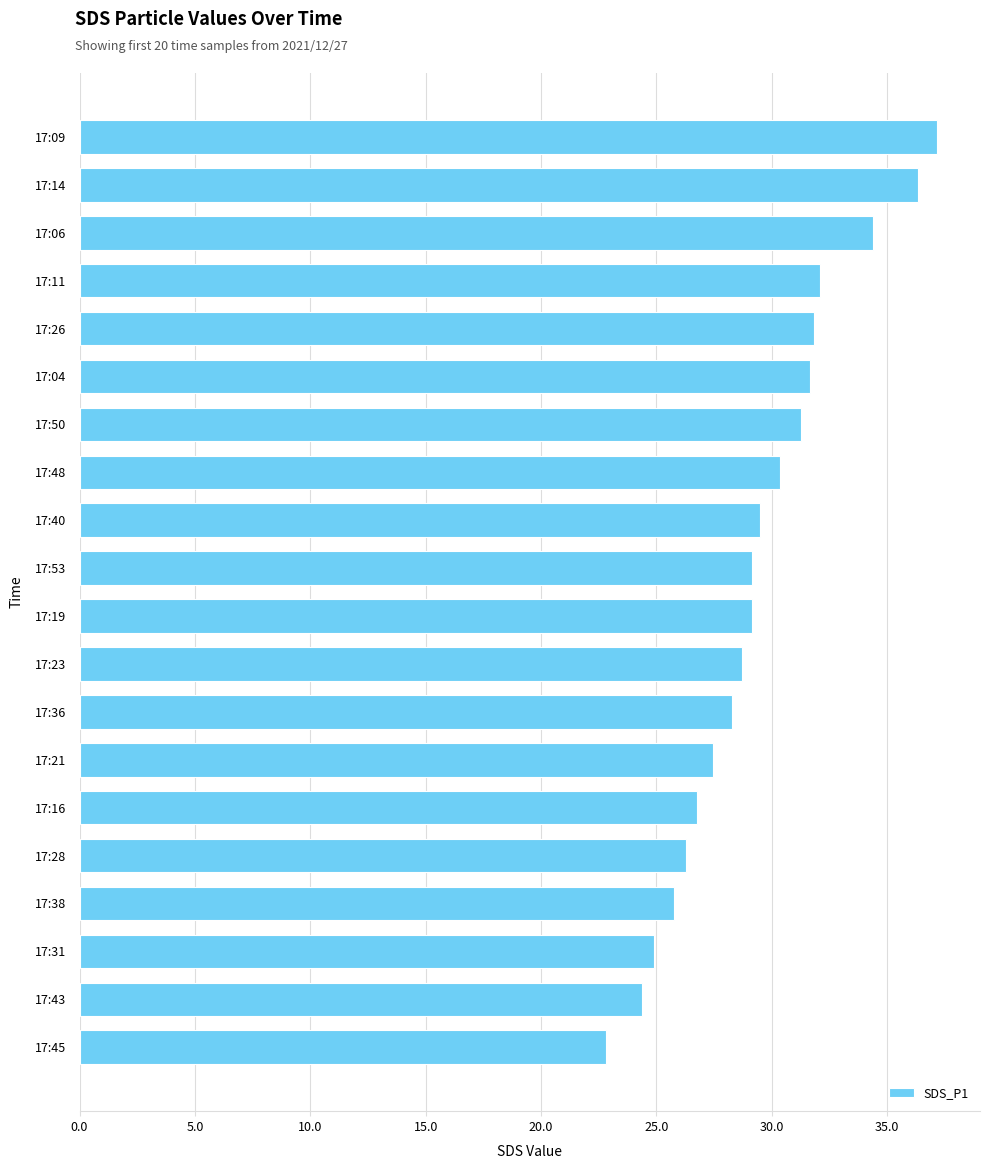

The value at 17:40 is 14.6. True or false?

False